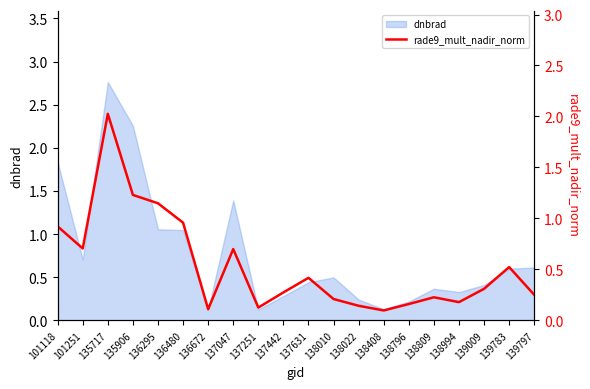

Which category has the highest value in the dnbrad series?

135717